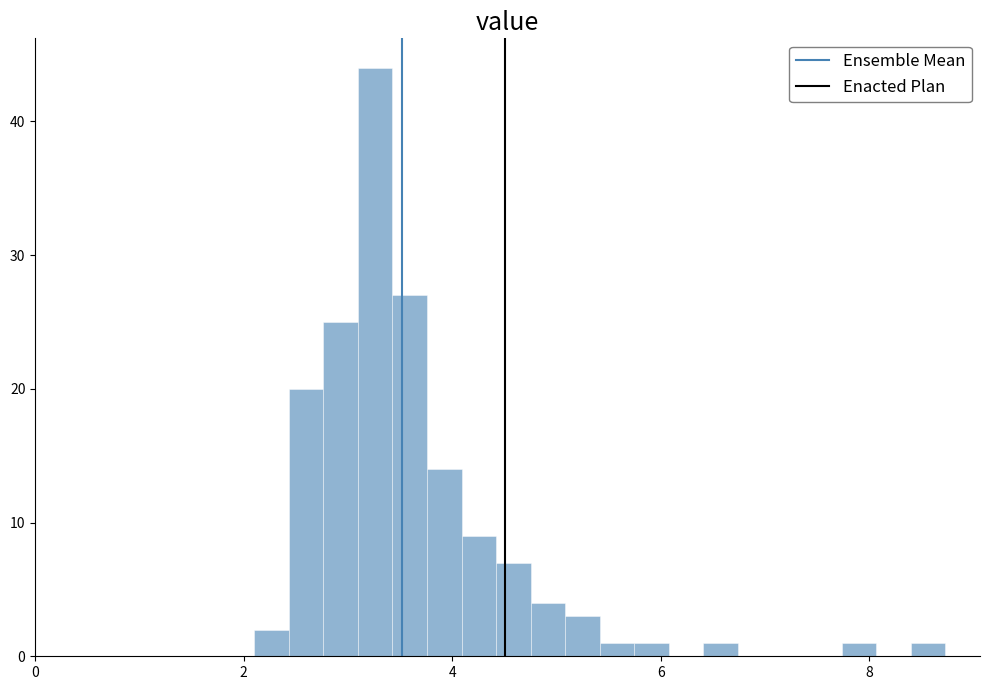

Around what value on the x-axis is the tallest bar? Give the approximate position of its centre, as read against the axis.

3.2